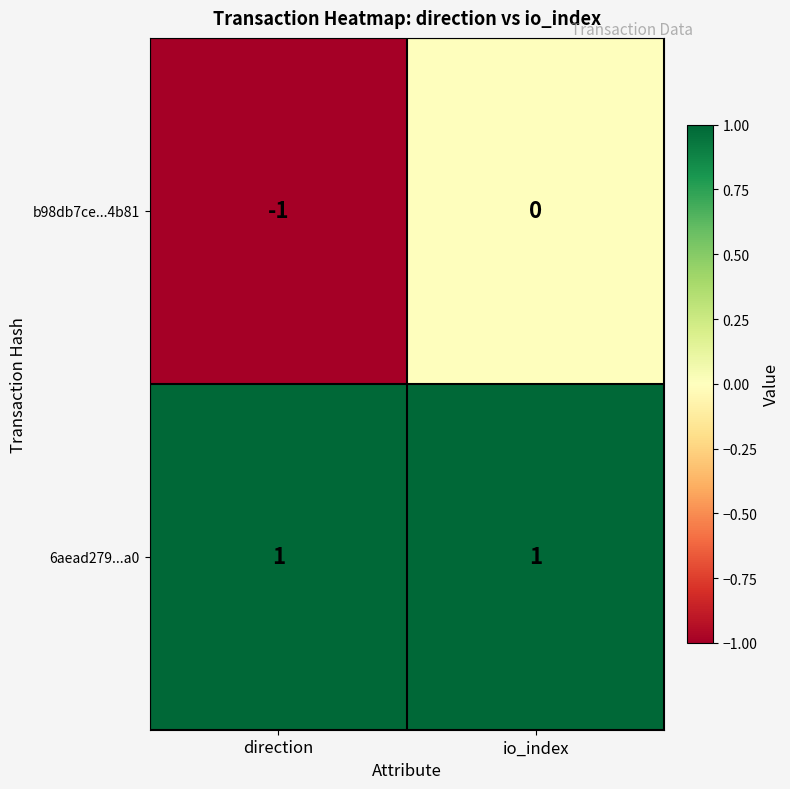

Which series has the widest spread of values?

b98db7ce...4b81